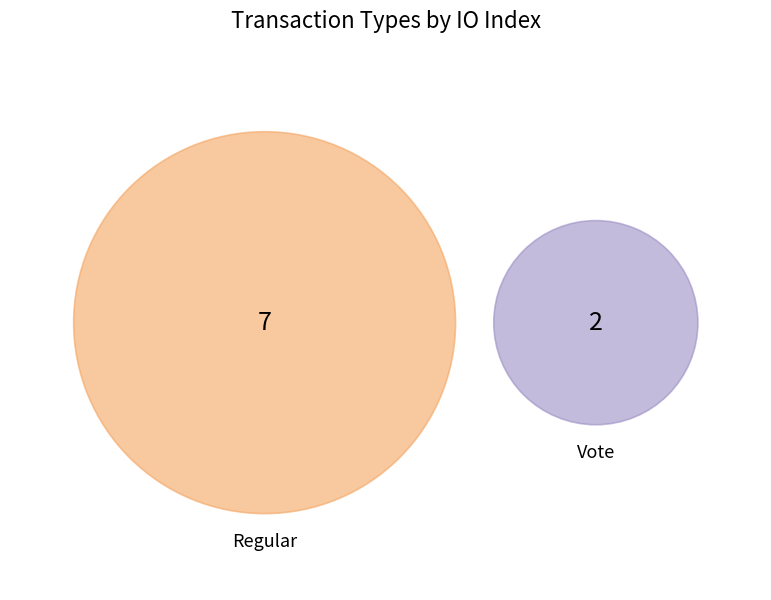

What is the change in value from Regular to Vote?

-5